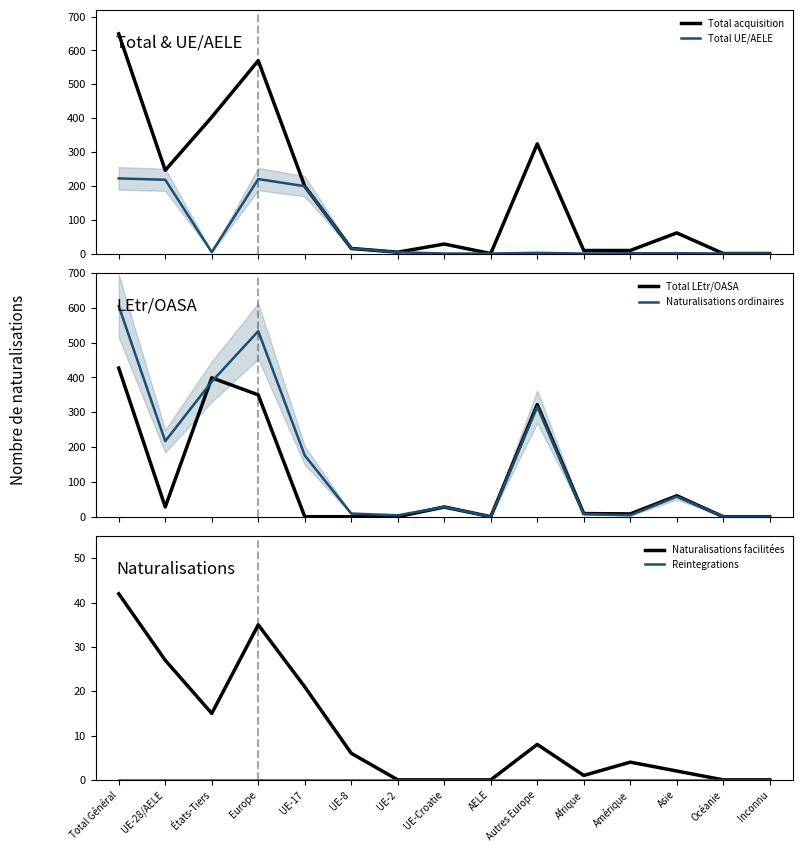

The Total LEtr/OASA series shows 0 at Océanie. True or false?

True